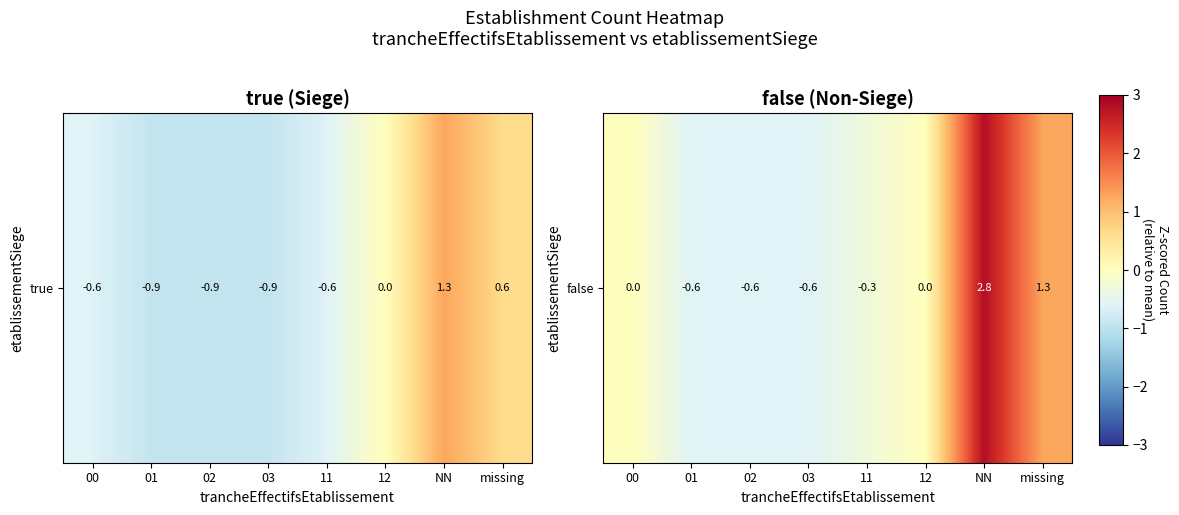

How many data points are above 0?

4